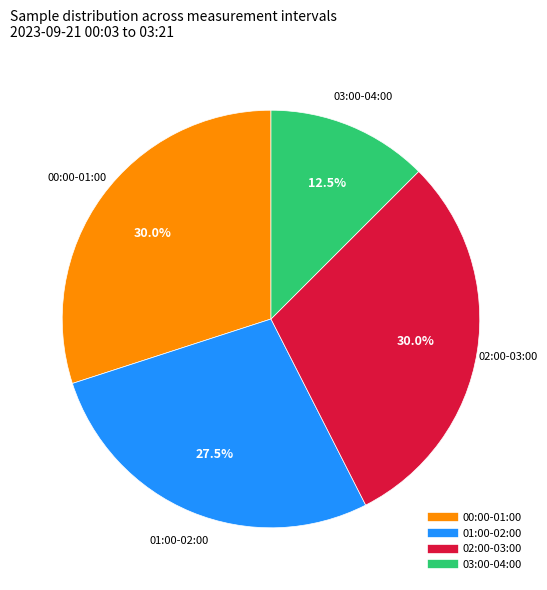

Does any single category account for the majority?

No